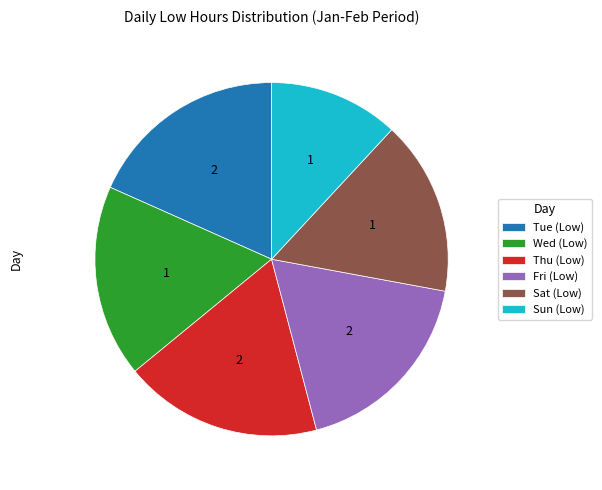

Is it true that Wed (Low) is 18% of the pie?

True